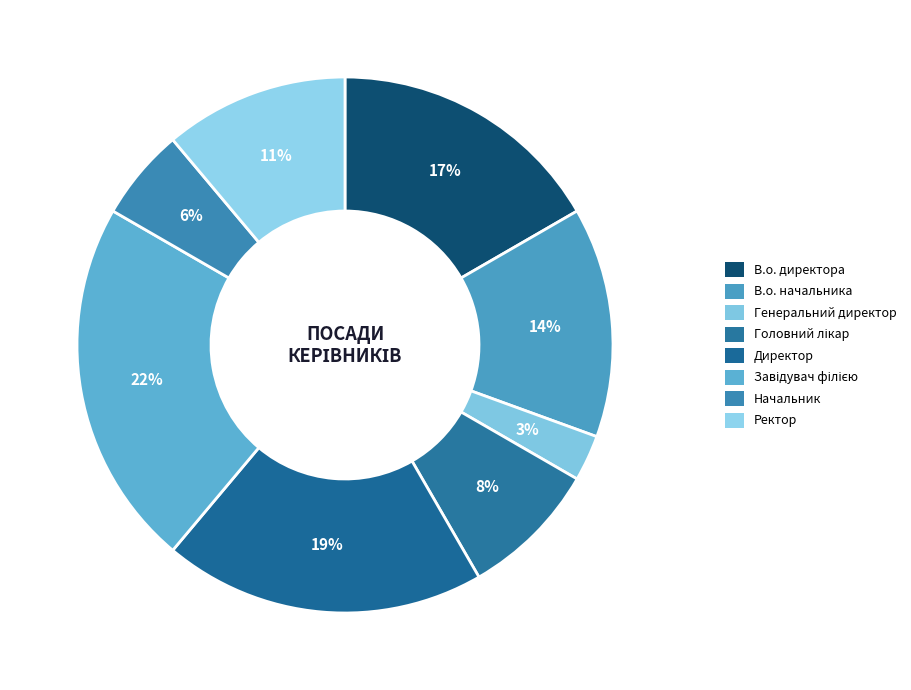

To the nearest percent, what portion does Генеральний директор represent?

3%